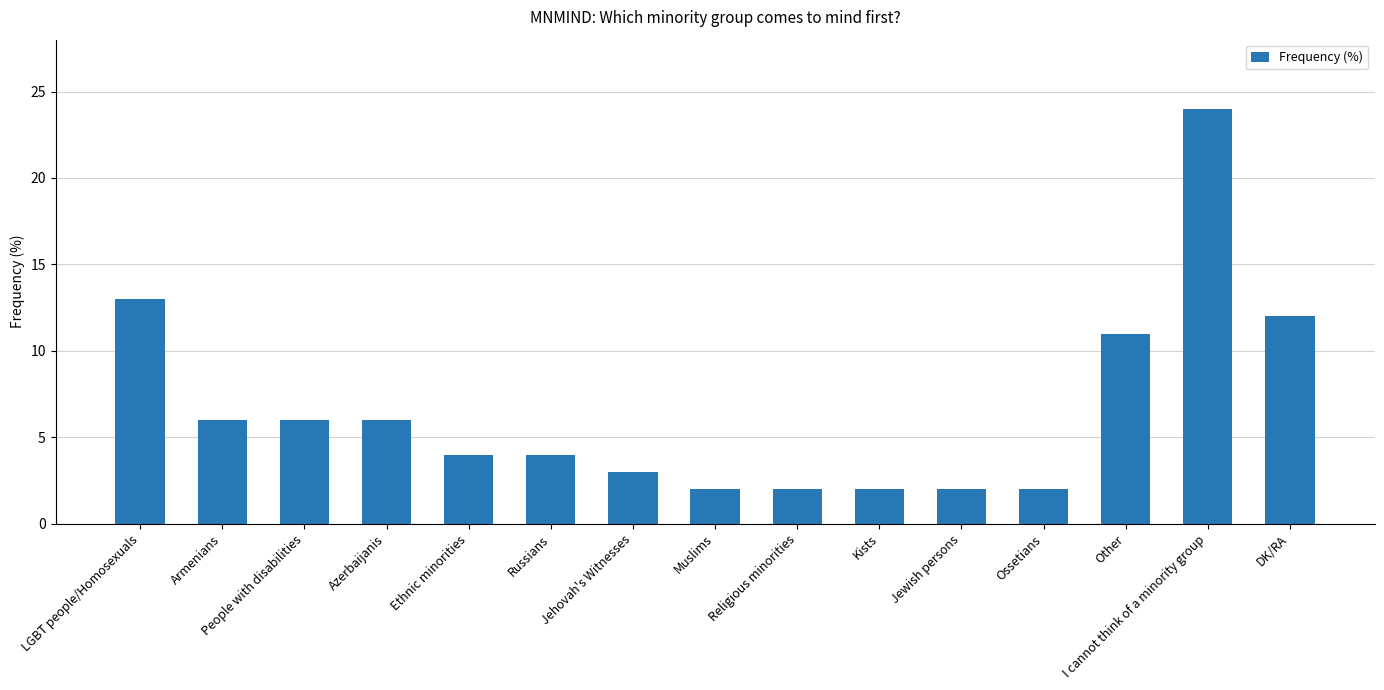

What is the change in value from Ethnic minorities to DK/RA?

+8